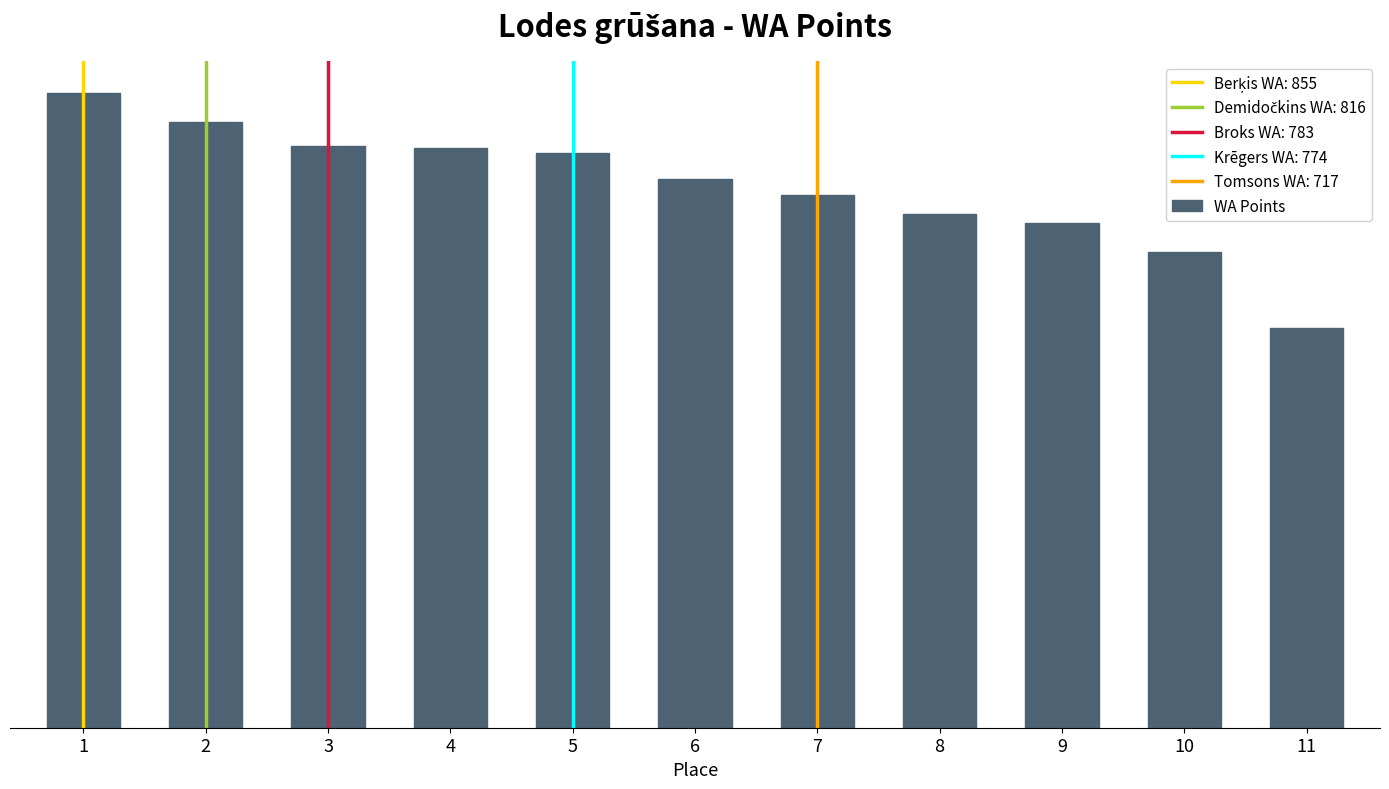

Which has a higher value, 8 or 3?

3